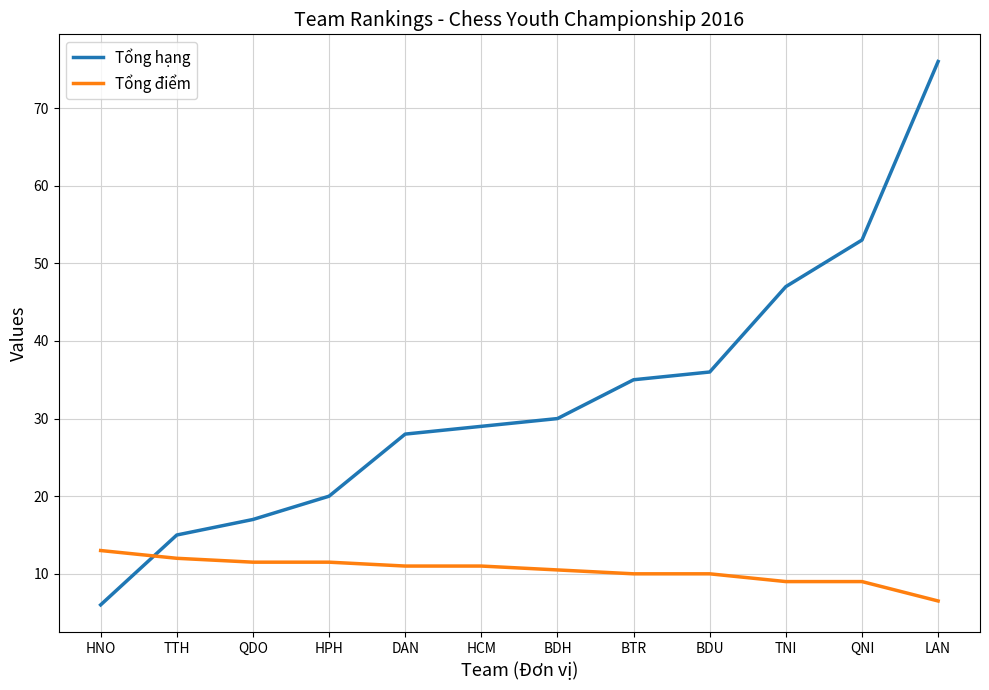

Which series has the widest spread of values?

Tổng hạng